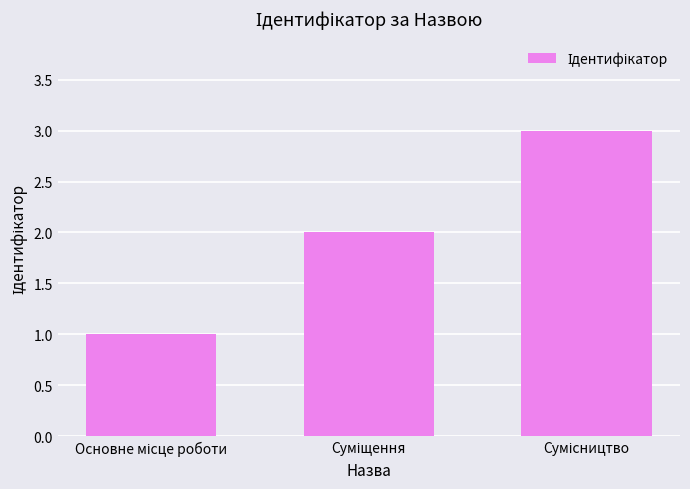

What is the sum of all values?

6